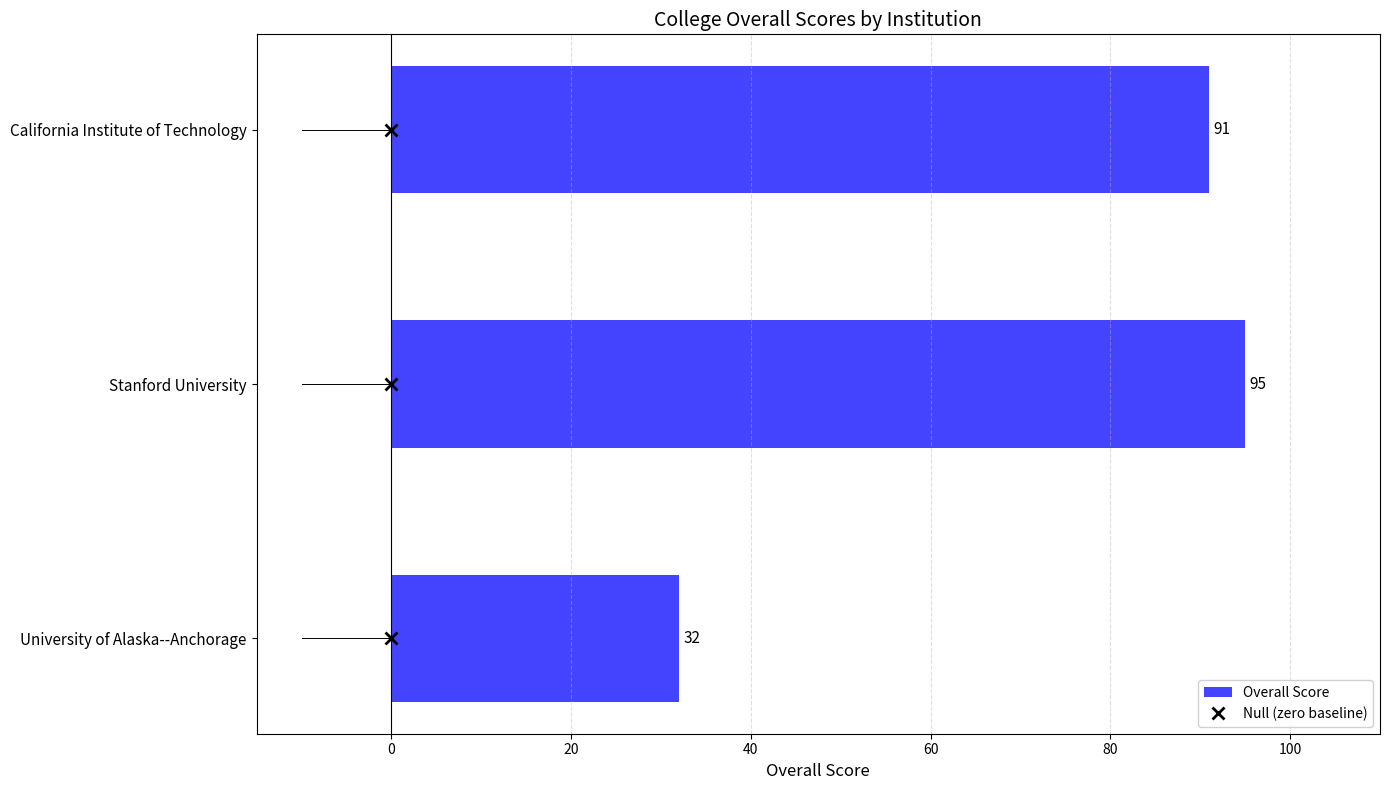

What is the difference between the maximum and minimum values?

63